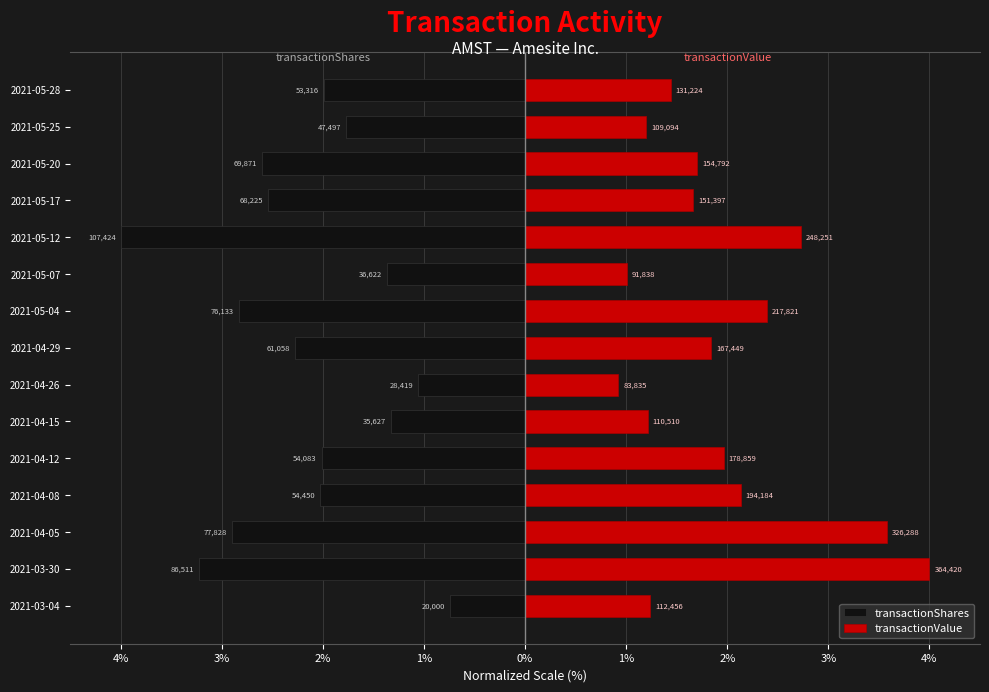

The transactionValue series shows 1.7 at 13. True or false?

False